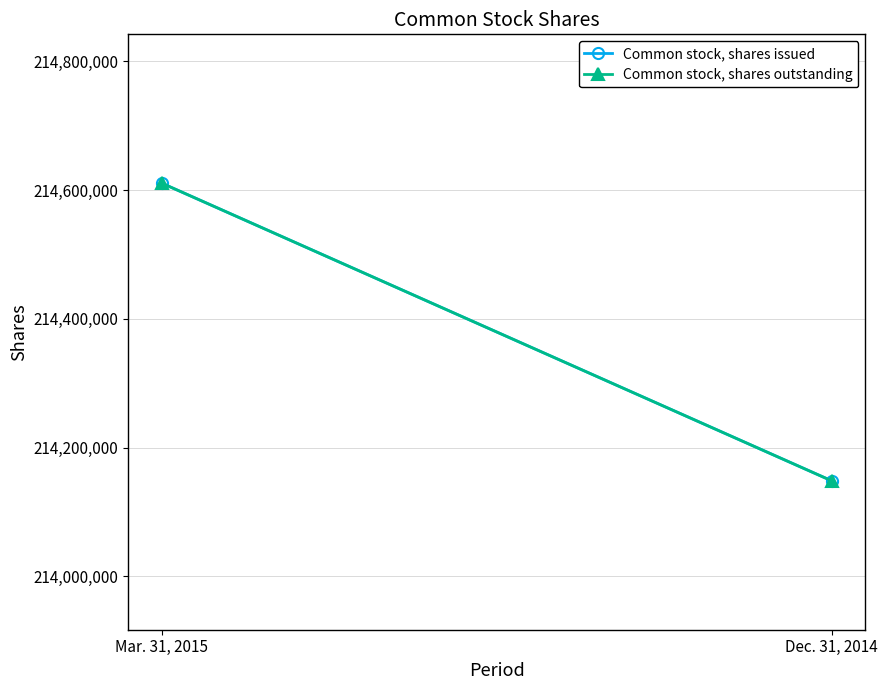

The Common stock, shares issued series shows 214148315 at Dec. 31, 2014. True or false?

True